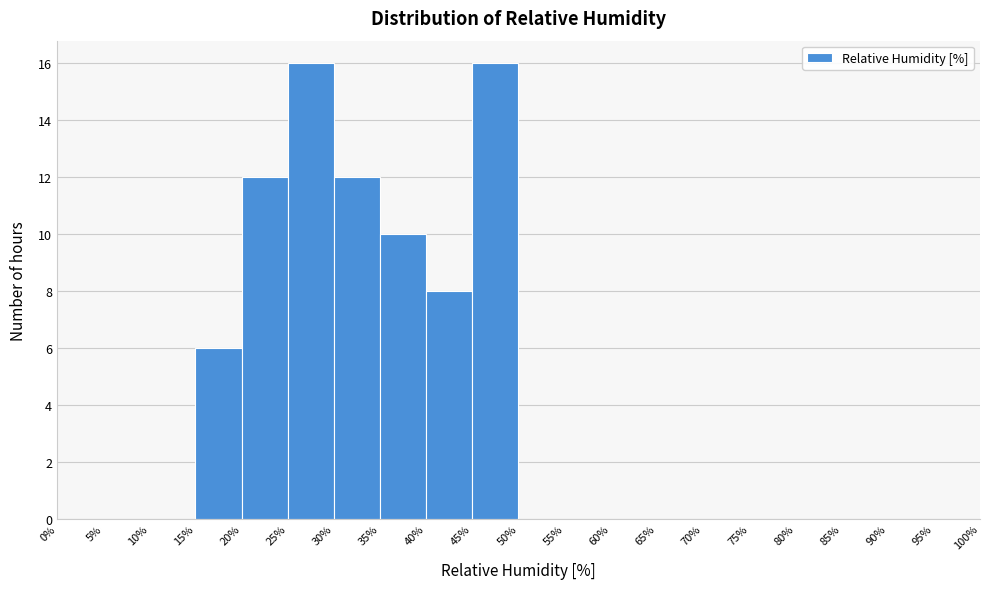

Reading left to right, list every bar in this chart as the range it spans on the x-axis followed by its height. The values are not printed on the chart, so give them approximately, as read against the axis.

0% to 5%: 0
5% to 10%: 0
10% to 15%: 0
15% to 20%: 6
20% to 25%: 12
25% to 30%: 16
30% to 35%: 12
35% to 40%: 10
40% to 45%: 8
45% to 50%: 16
50% to 55%: 0
55% to 60%: 0
60% to 65%: 0
65% to 70%: 0
70% to 75%: 0
75% to 80%: 0
80% to 85%: 0
85% to 90%: 0
90% to 95%: 0
95% to 100%: 0